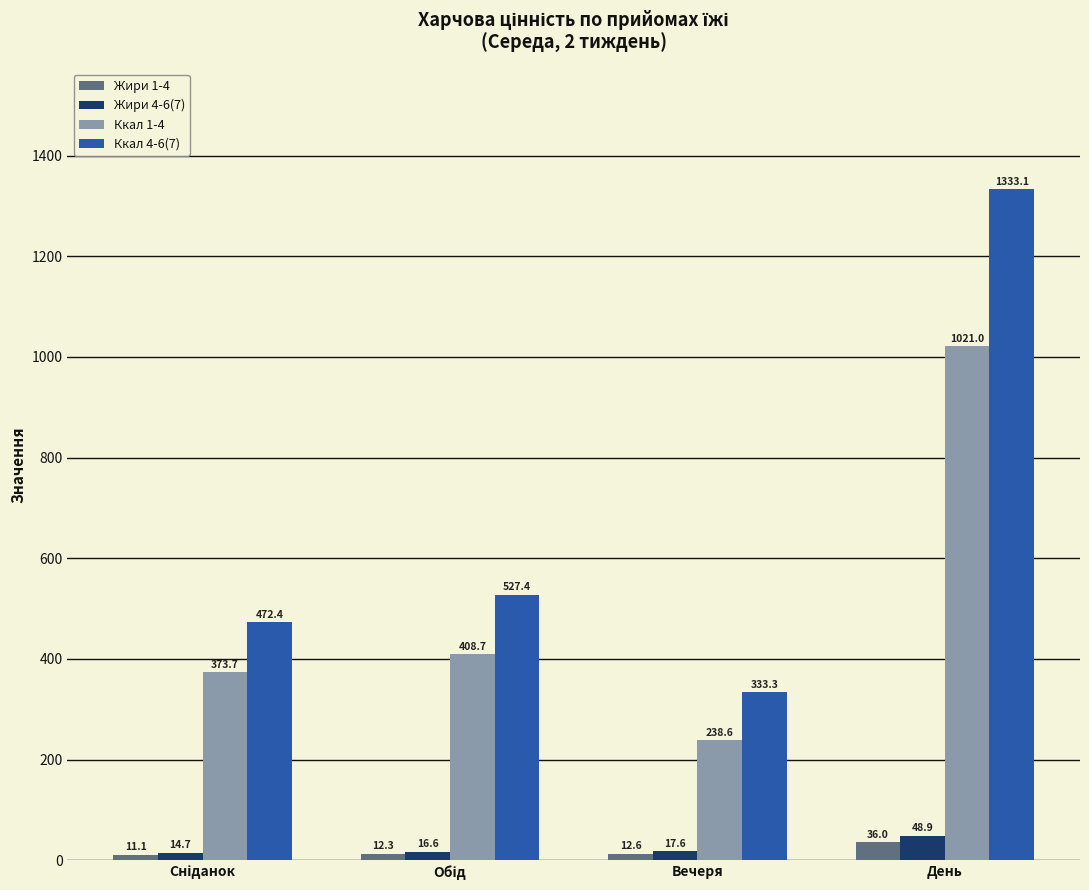

How many values in the Жири 4-6(7) series exceed 17?

2